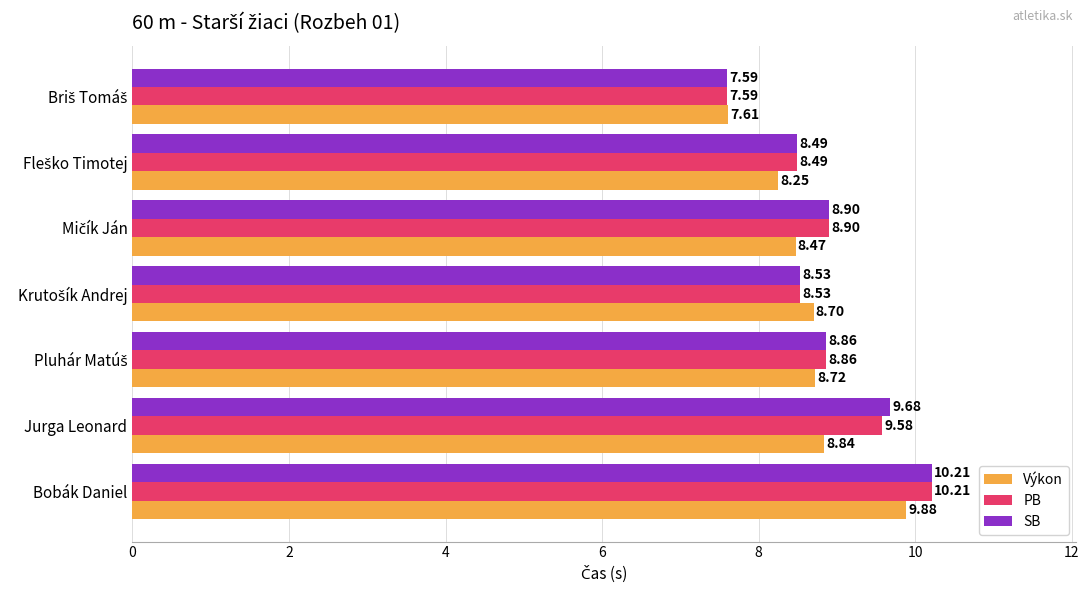

At which label does SB reach its peak?

Bobák Daniel